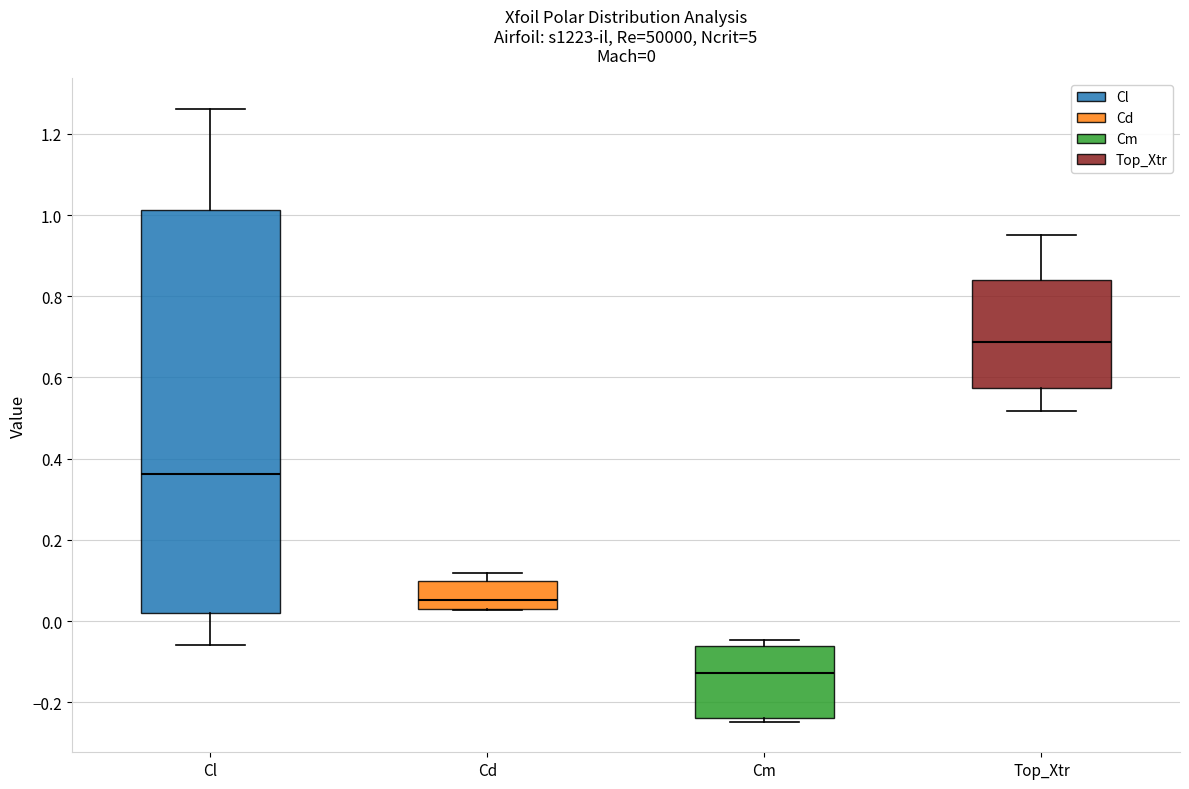

Which box is the tallest, from its lower edge to its upper edge?

Cl